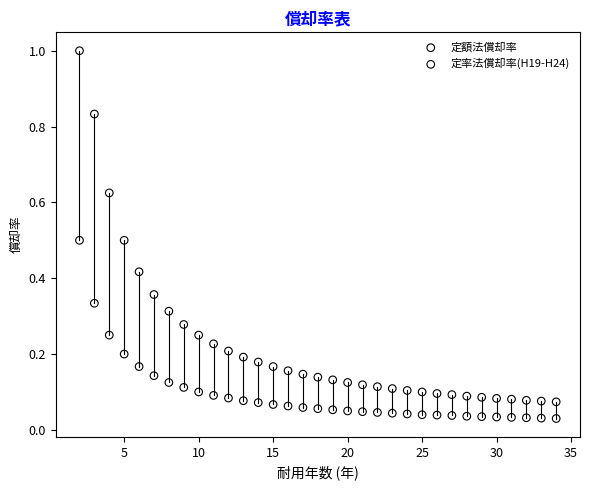

Which series has the widest spread of Y values?

定率法償却率(H19-H24)